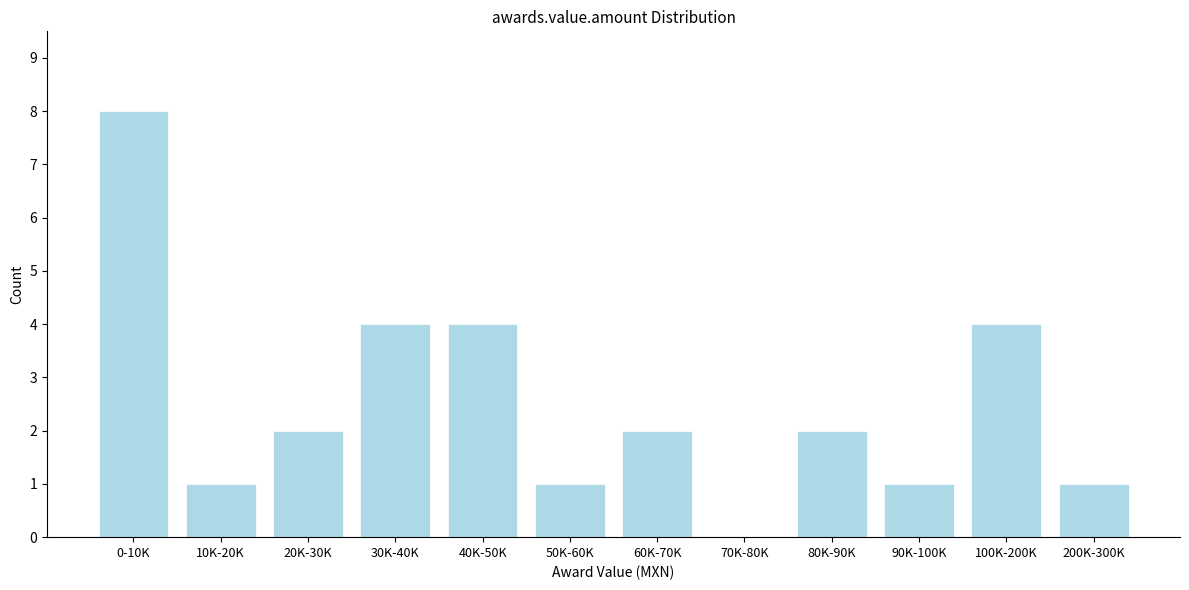

Reading left to right, transcribe all the data shown in this chart.

0-10K=8	10K-20K=1	20K-30K=2	30K-40K=4	40K-50K=4	50K-60K=1	60K-70K=2	70K-80K=0	80K-90K=2	90K-100K=1	100K-200K=4	200K-300K=1